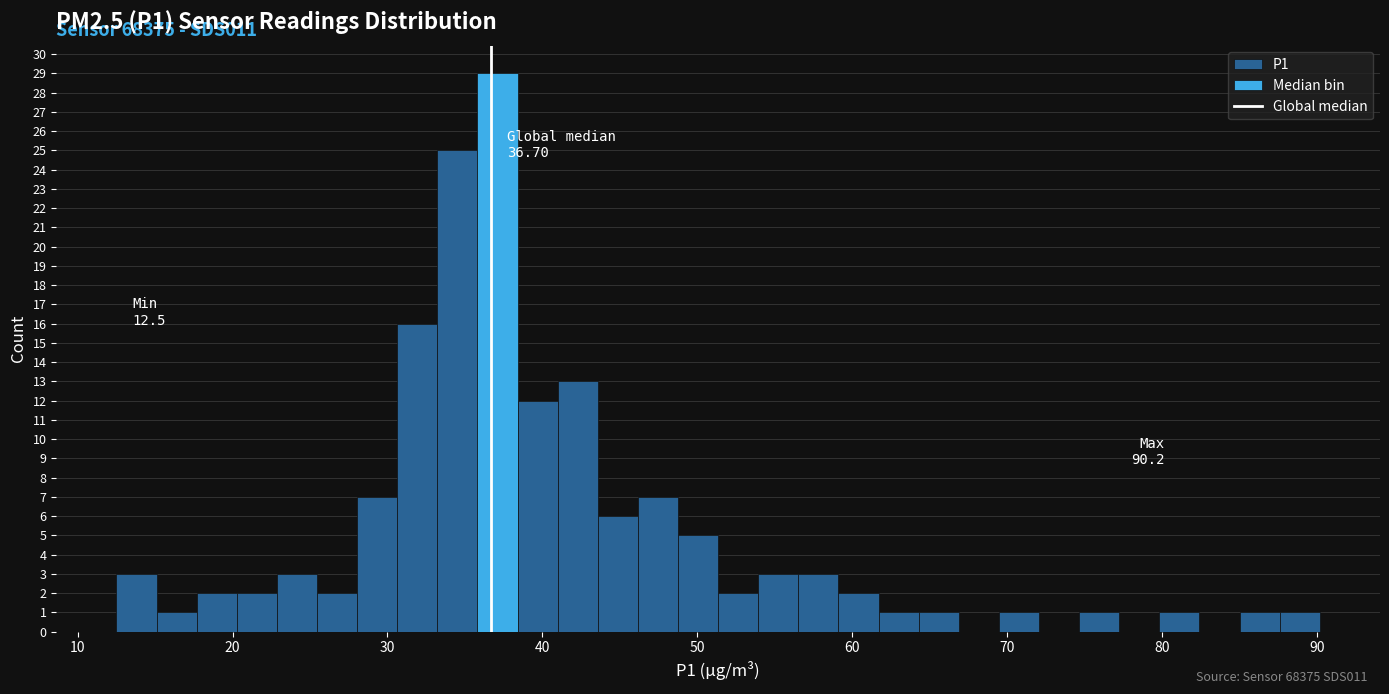

Read against the x-axis, roughly where is the centre of the tallest bar?

37